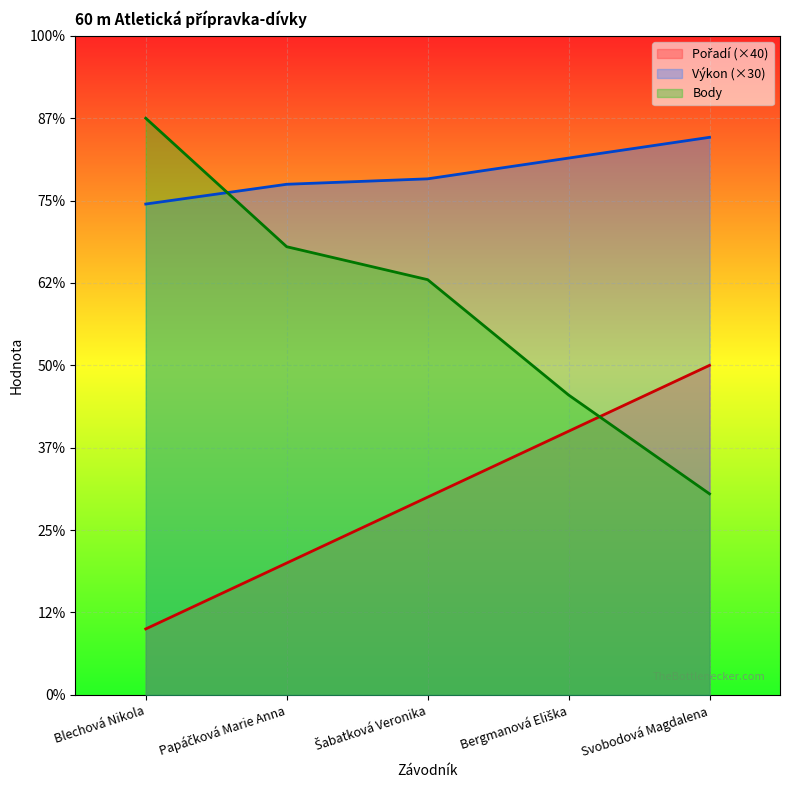

What is the approximate value of Pořadí at Bergmanová Eliška?

160.0